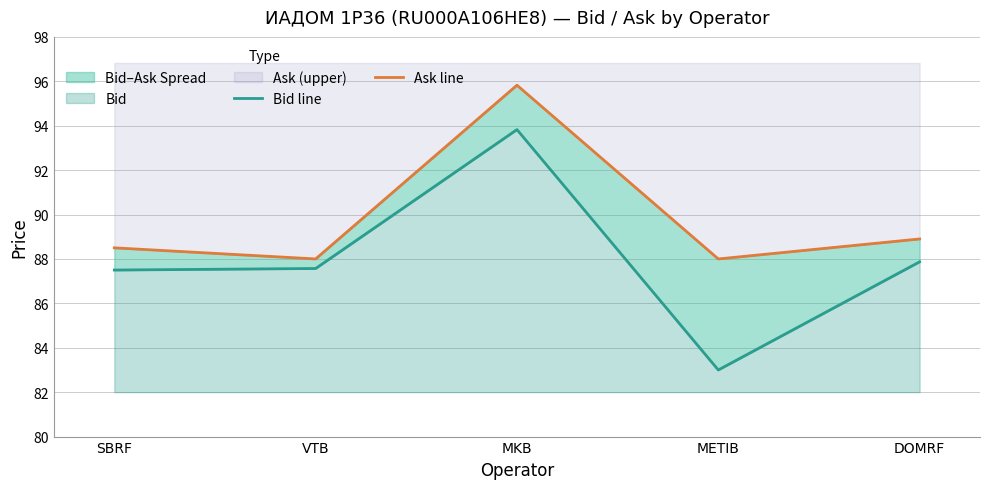

True or false: Bid line and Ask line intersect in this chart.

False